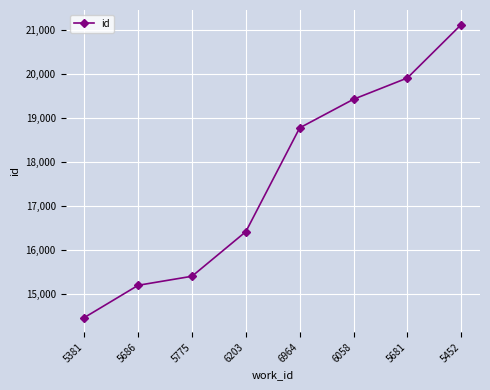

What is the smallest value displayed?

14466